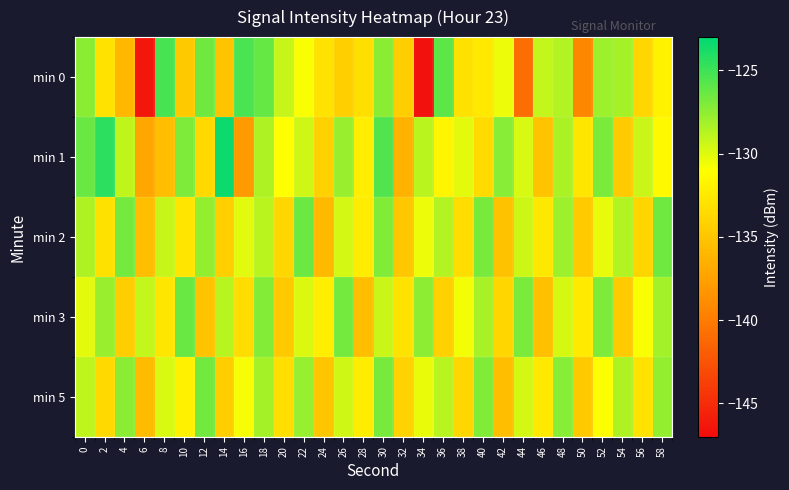

Rank the series at 22 from lowest to highest value.

min 0, min 3, min 1, min 5, min 2